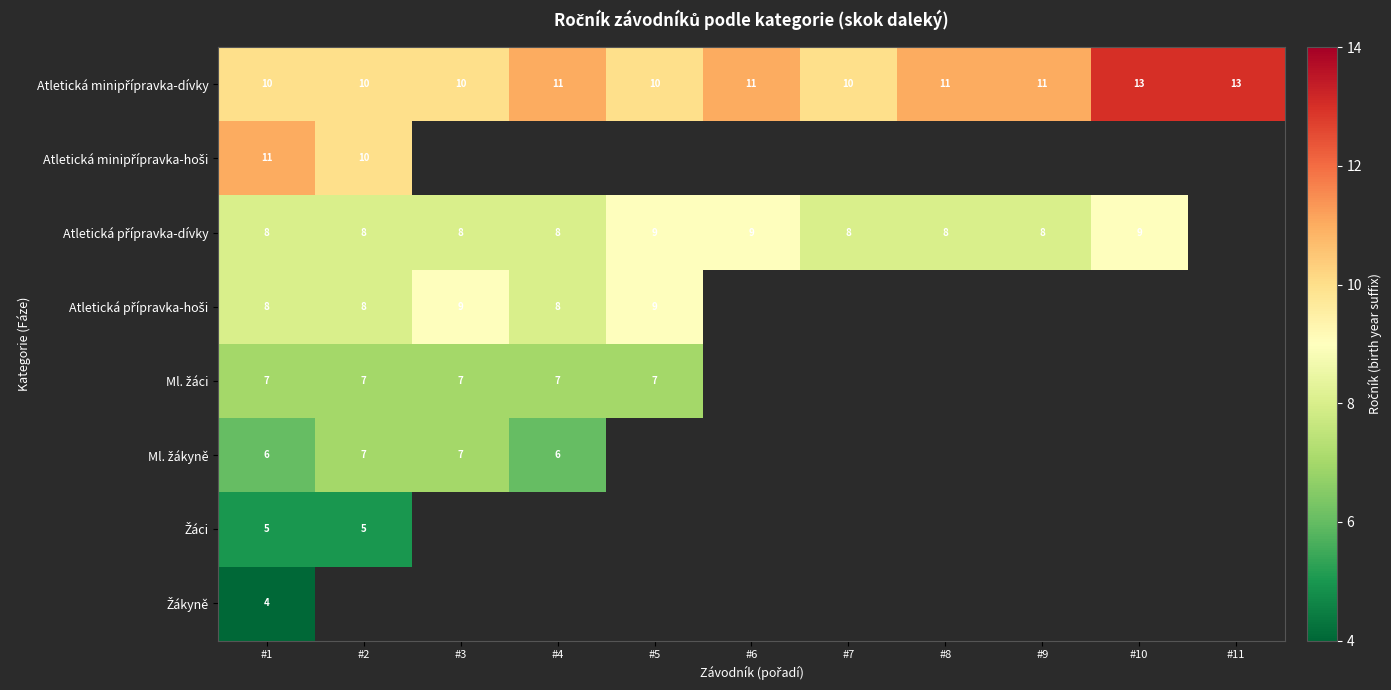

Is the value of Ml. žáci at #3 greater than the value of Atletická minipřípravka-dívky at #4?

No